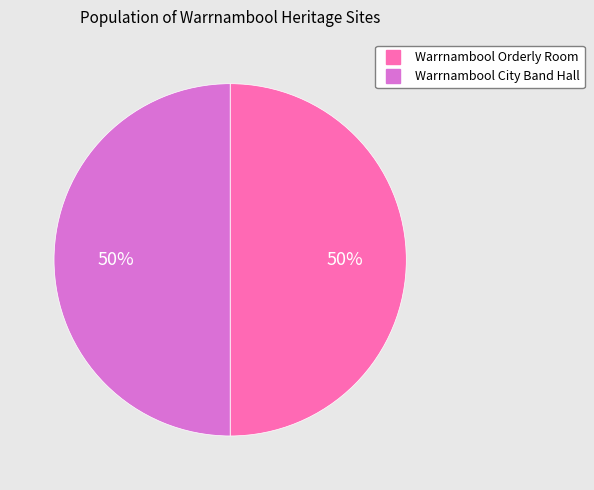

What is the ratio of the value at Warrnambool City Band Hall to the value at Warrnambool Orderly Room?

1.0